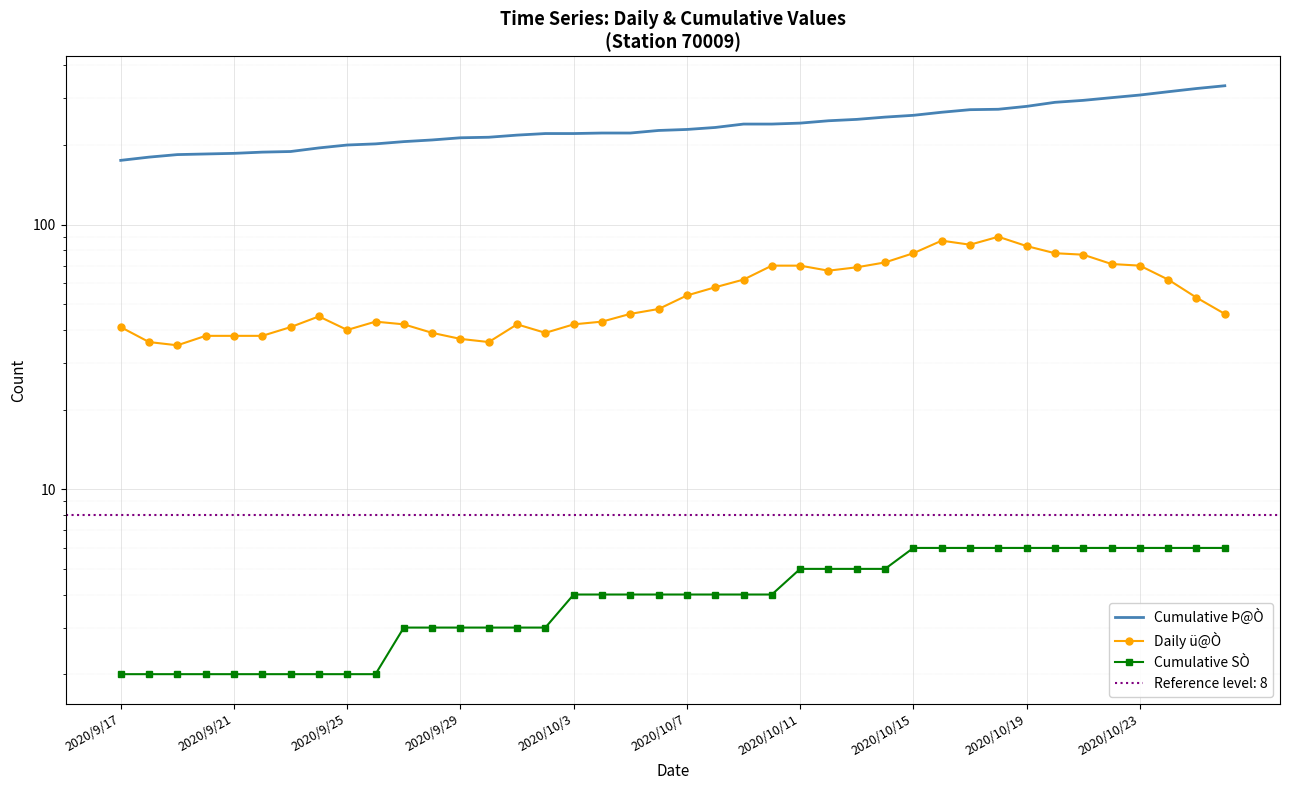

What value does the Cumulative Þ@Ò series have at 38?

327